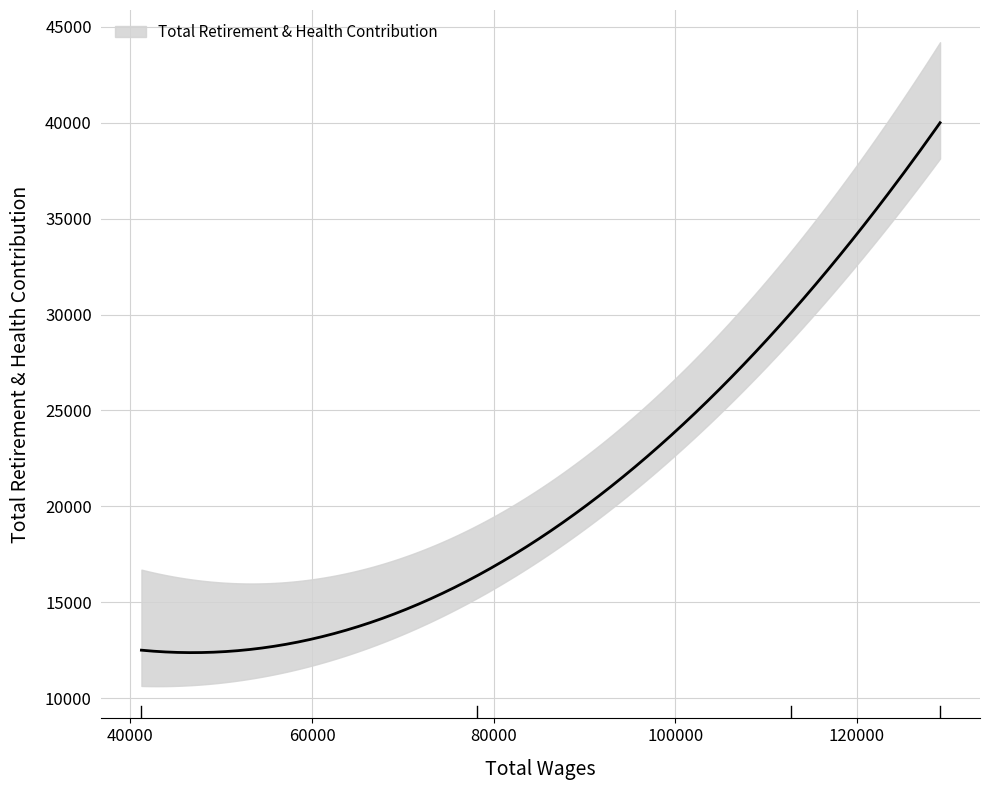

How many distinct data groups are displayed?

1